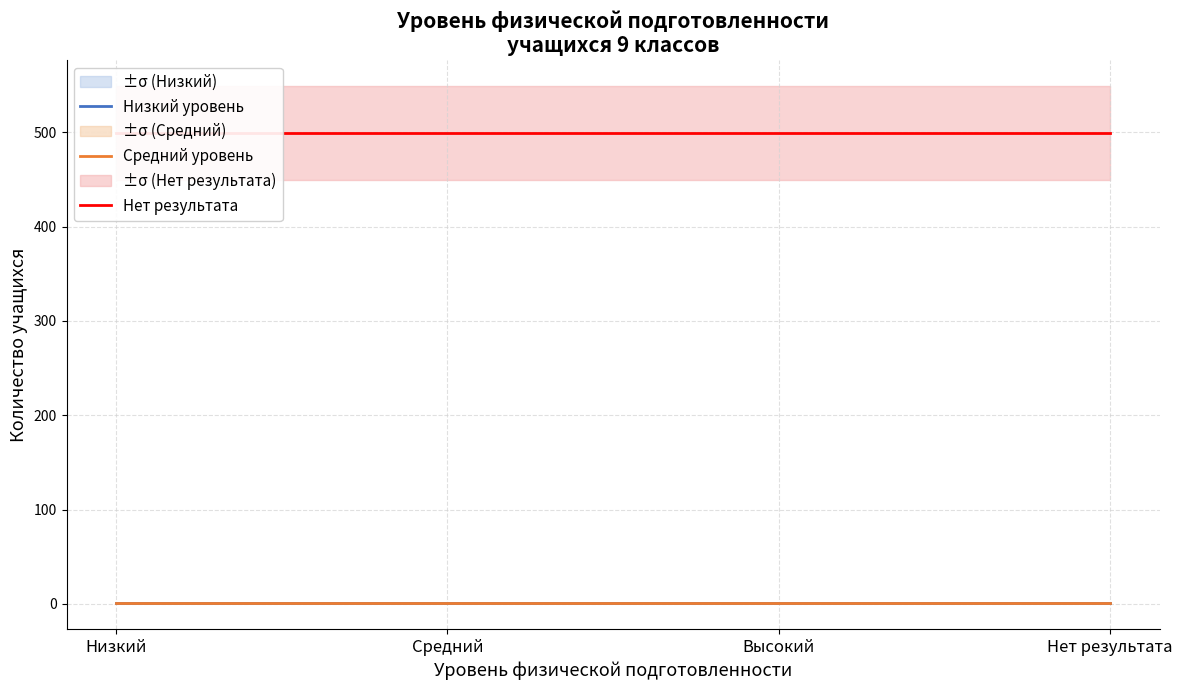

Is it true that Средний уровень equals 1 at Нет результата?

False